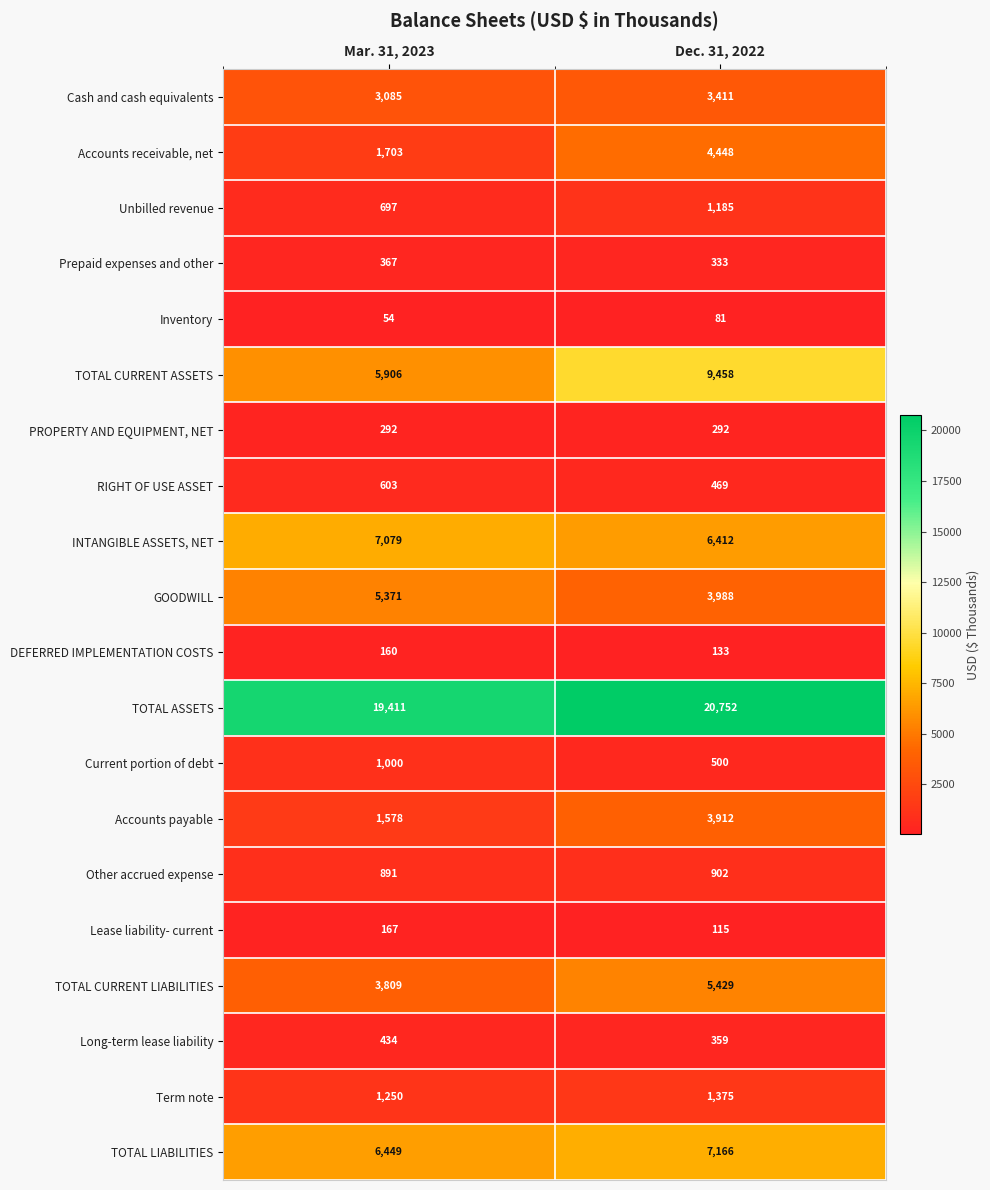

True or false: TOTAL CURRENT LIABILITIES has a value of 3809 at Mar. 31, 2023.

True